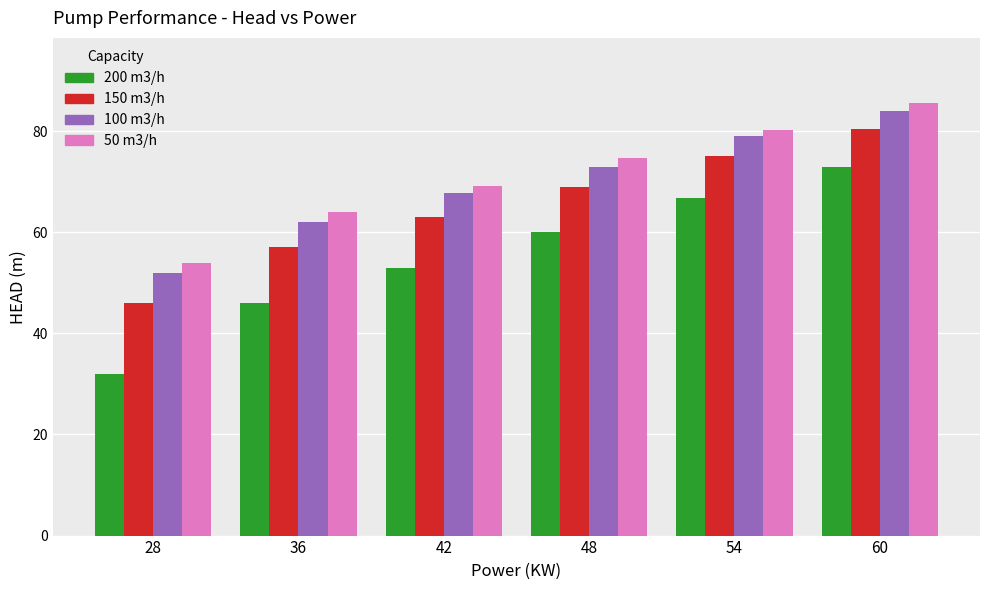

How many data points in 150 m3/h are less than 69?

3